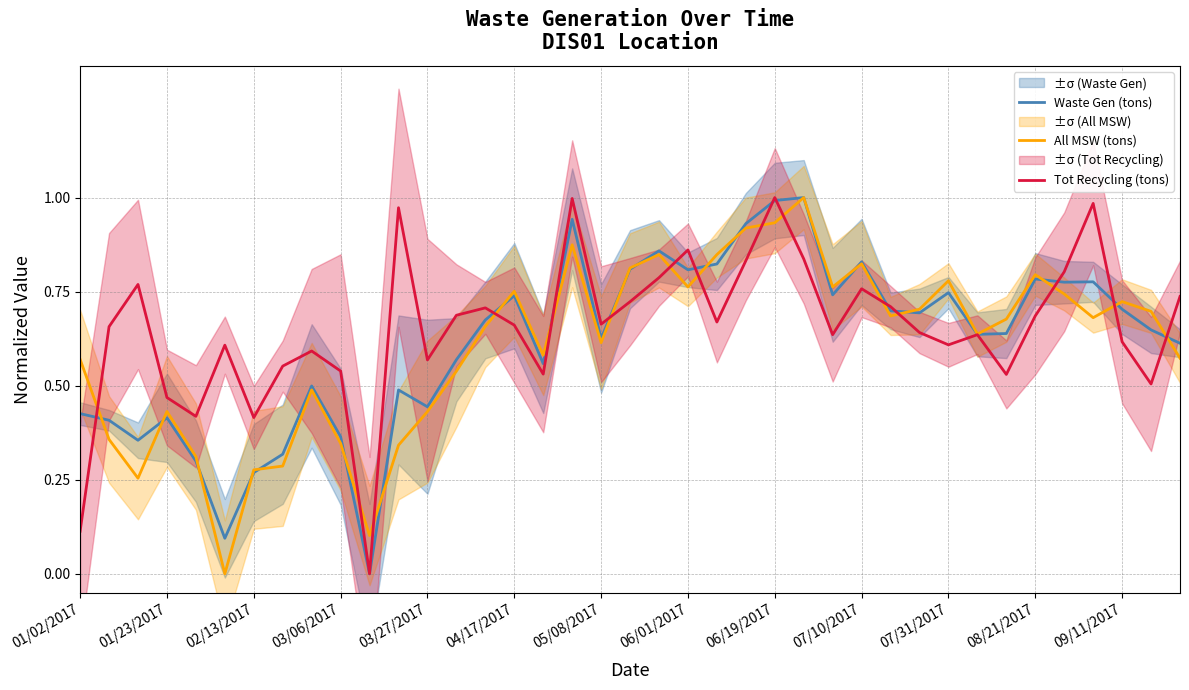

Is the value of All MSW (tons) at 01/23/2017 greater than the value of Tot Recycling (tons) at 09/11/2017?

No